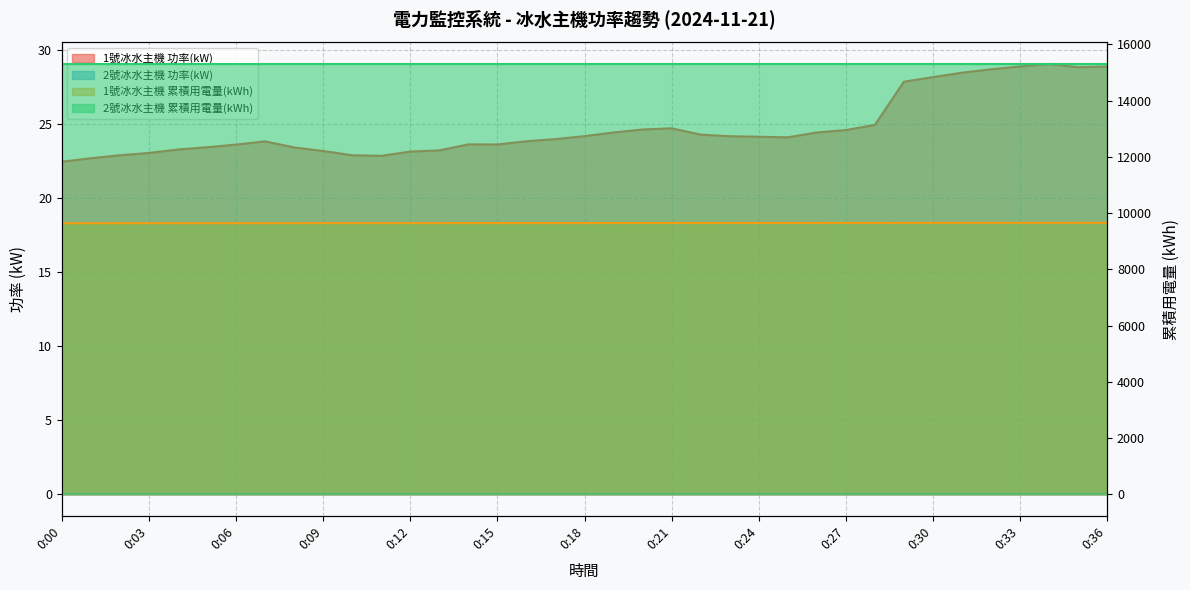

How many categories are shown in the chart?

37